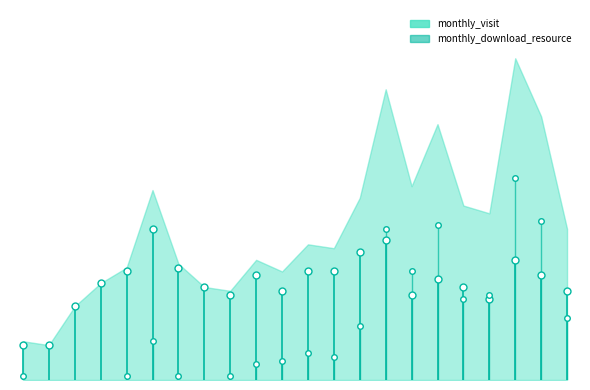

At which label is monthly_visit closest to 24?

2023-02